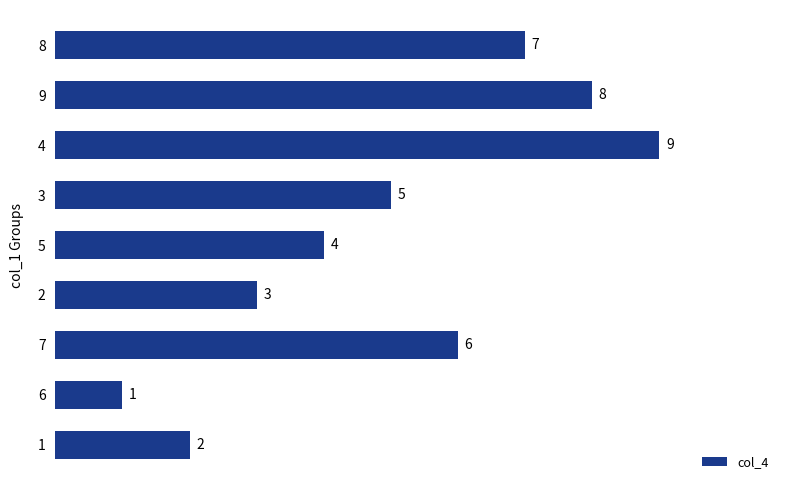

How many values are below 5?

4